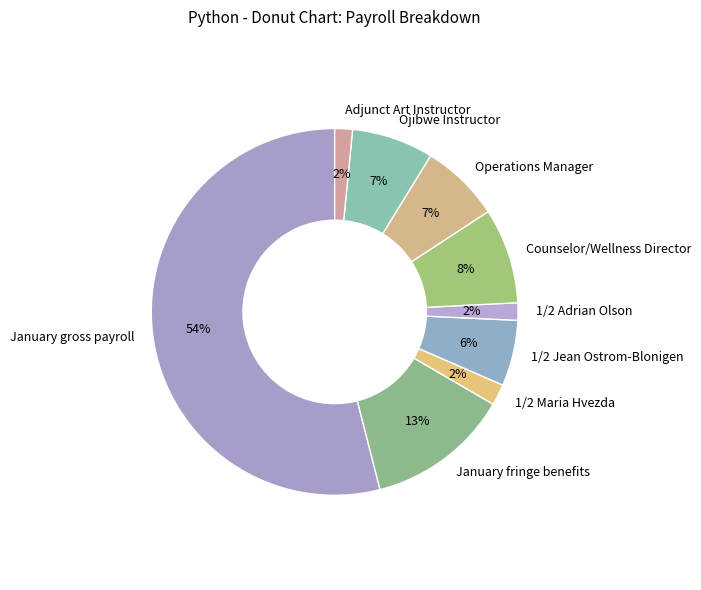

Between January gross payroll and January fringe benefits, which is larger?

January gross payroll